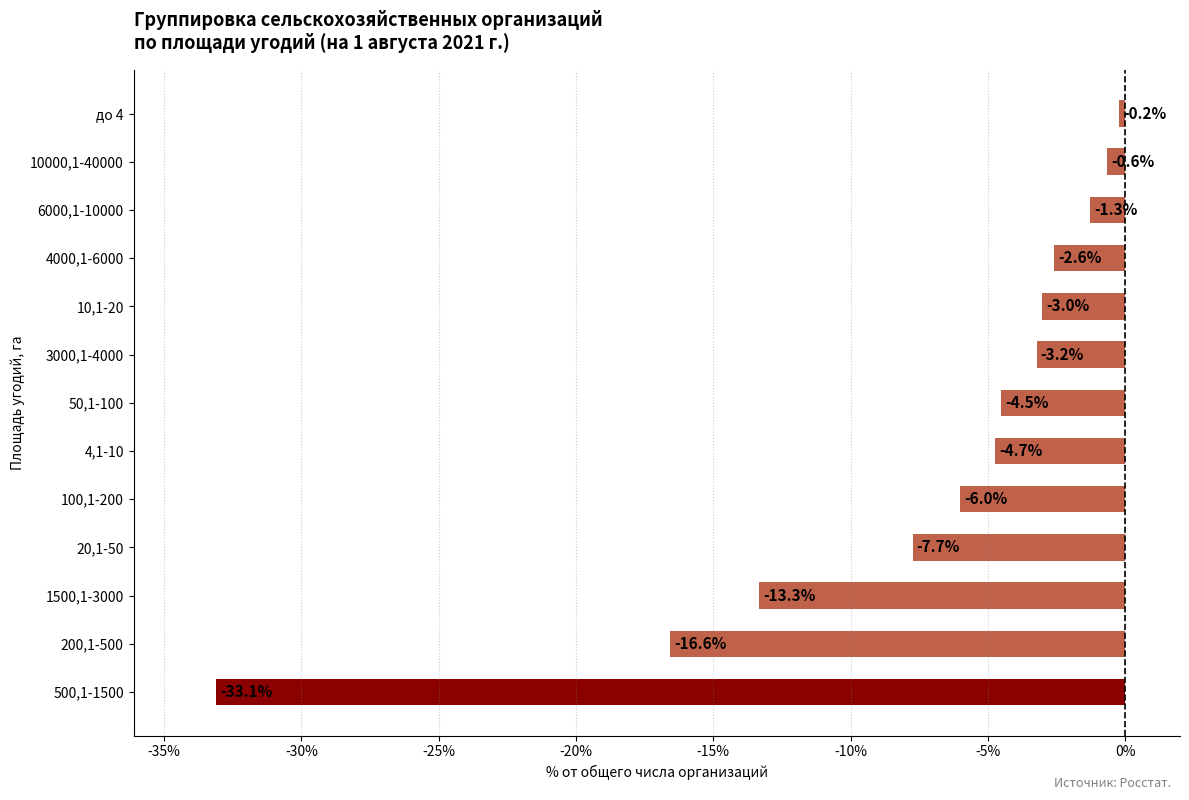

What is the average value?

-7.5